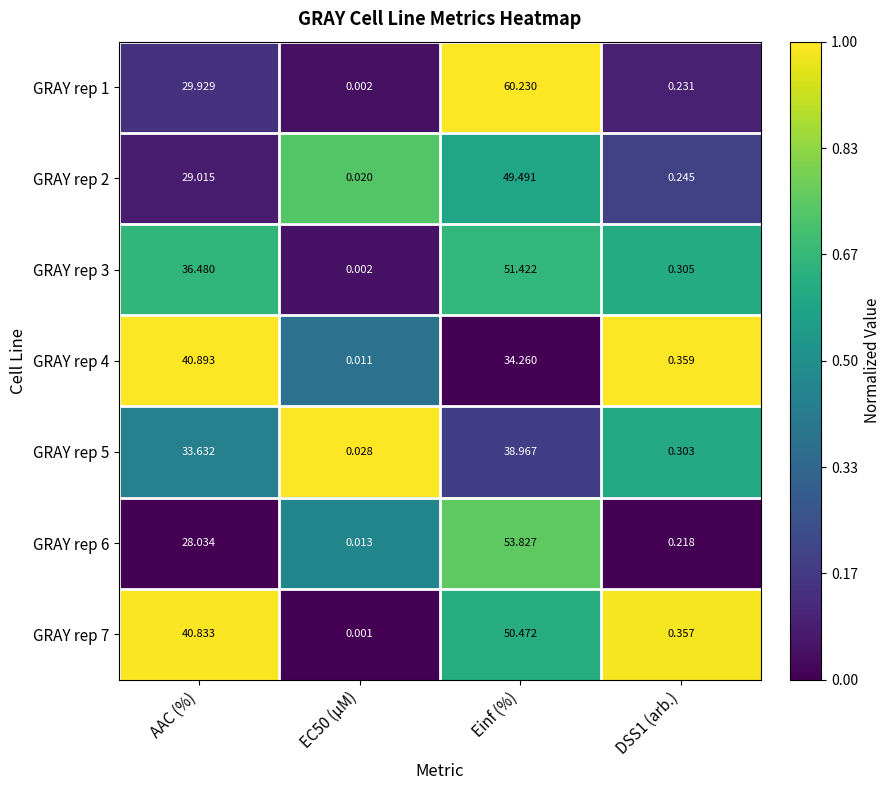

At which category is the sum across all series the highest?

Einf (%)